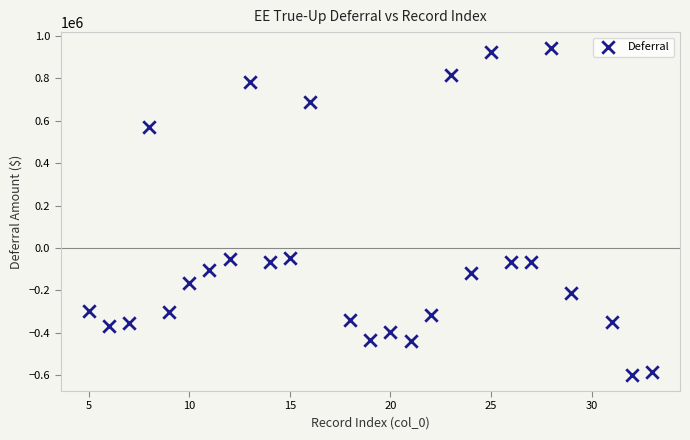

What is the range of X values (max minus min)?

28.0